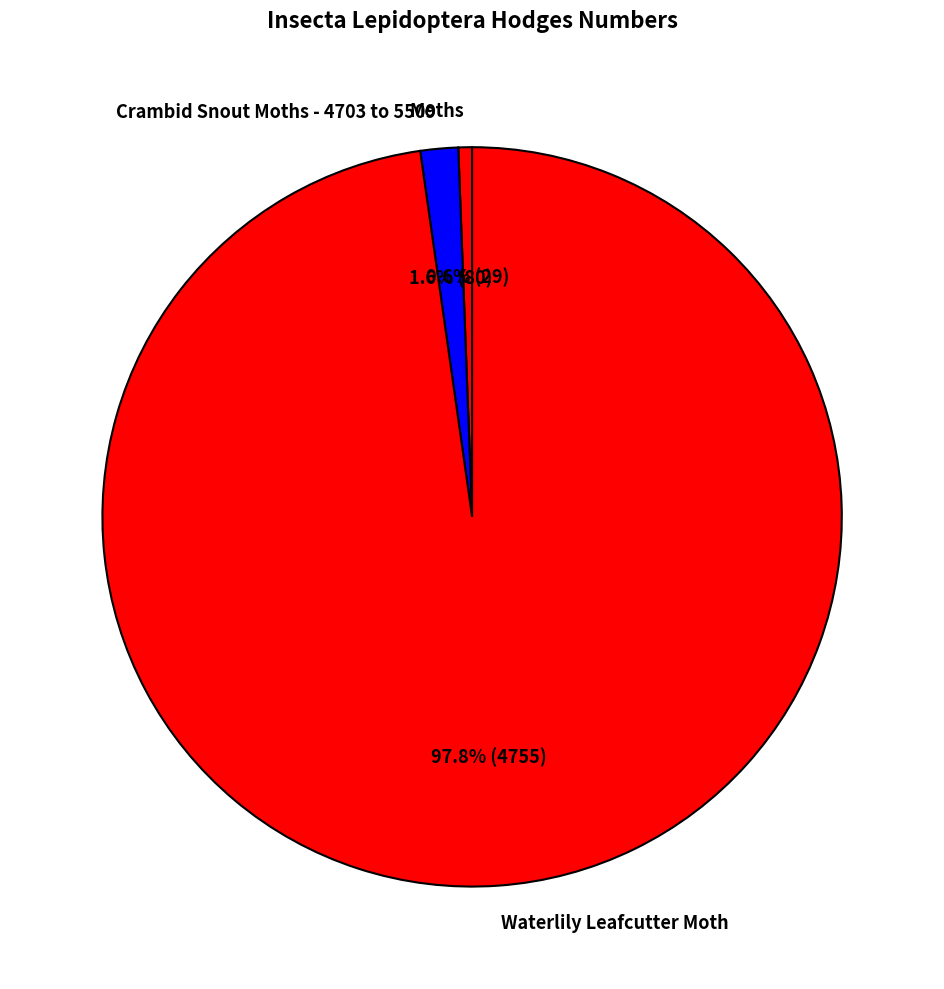

To the nearest percent, what is the combined percentage of Moths and Crambid Snout Moths - 4703 to 5509?

2%